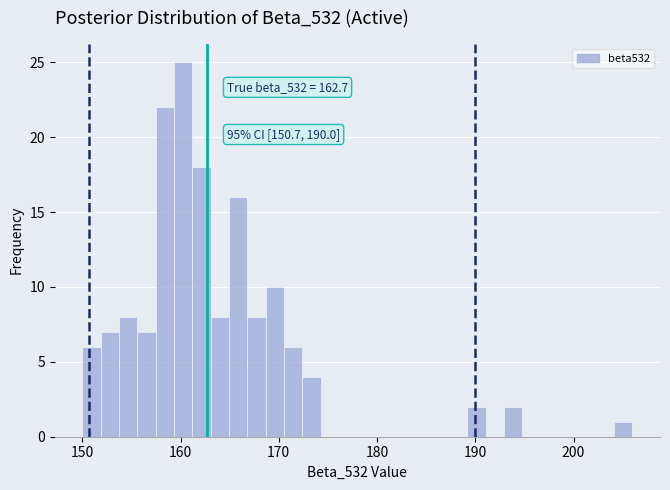

Read against the x-axis, roughly where is the centre of the tallest bar?

160